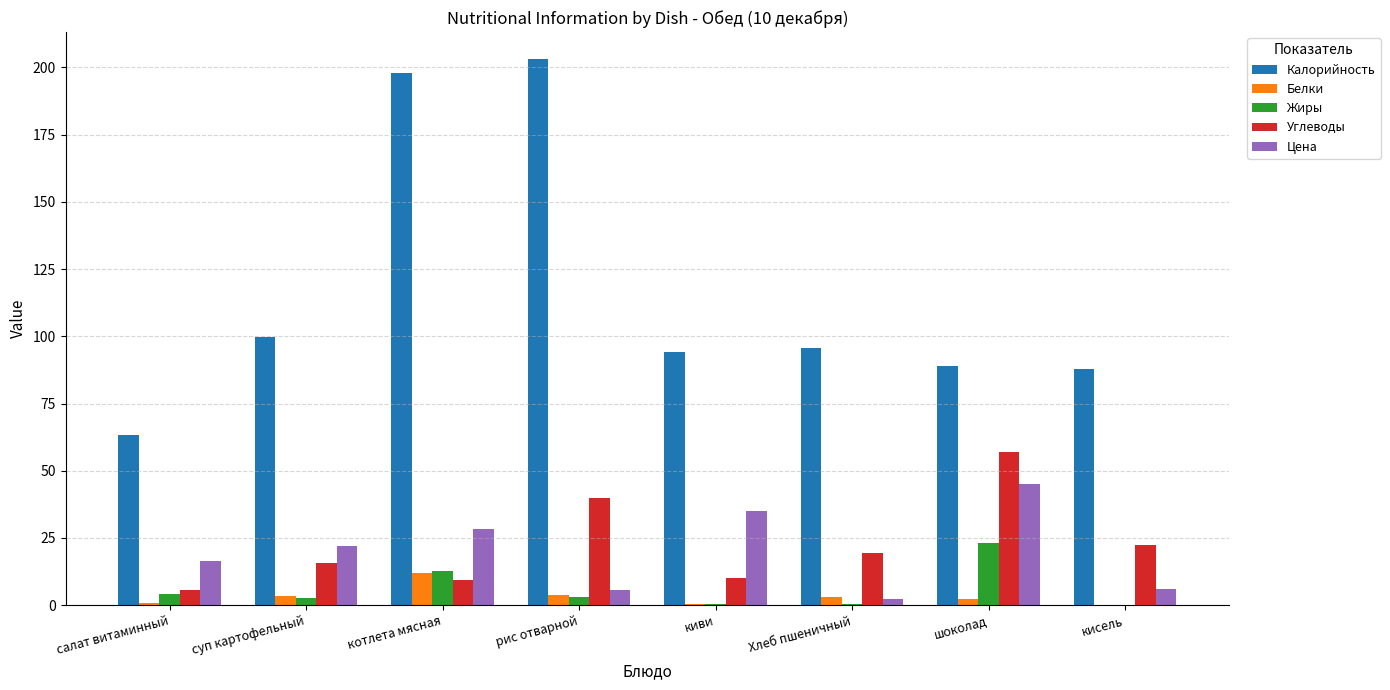

Which series has the largest total across all categories?

Калорийность